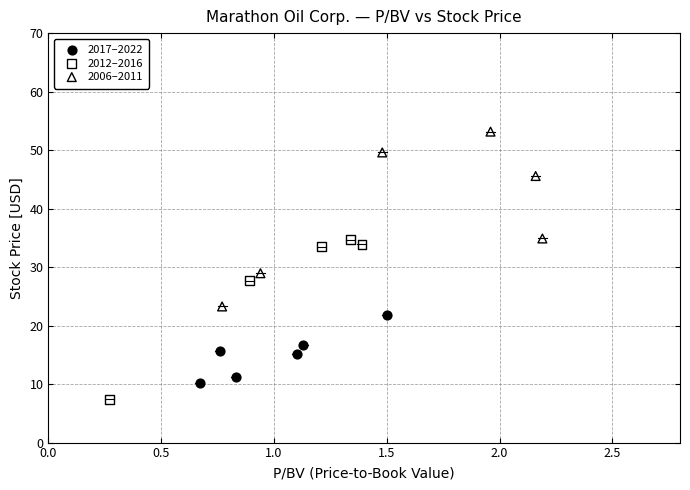

Which series reaches the maximum Y coordinate?

2006–2011